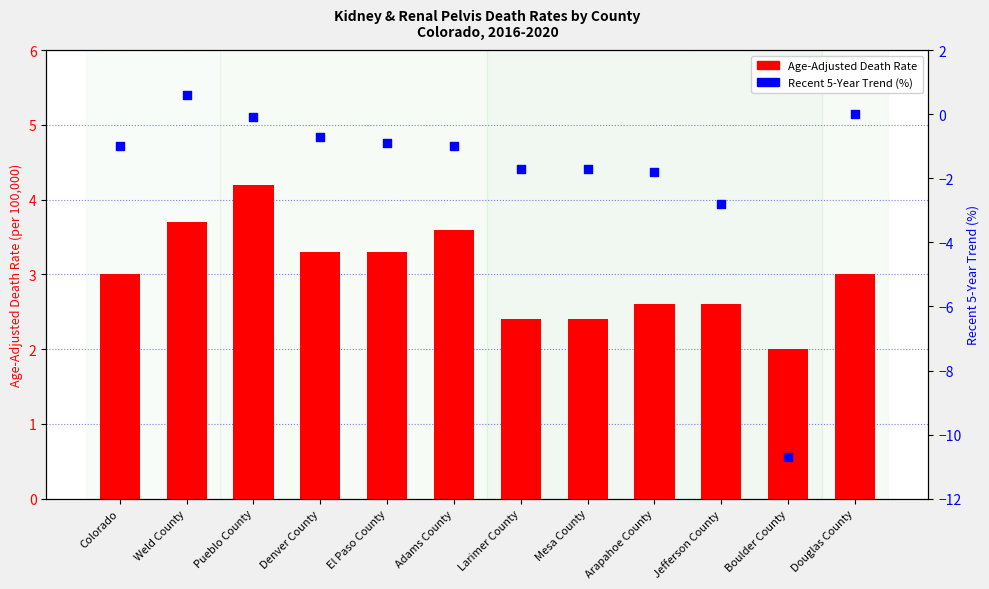

What are all the series names shown in the legend?

Age-Adjusted Death Rate, Recent 5-Year Trend